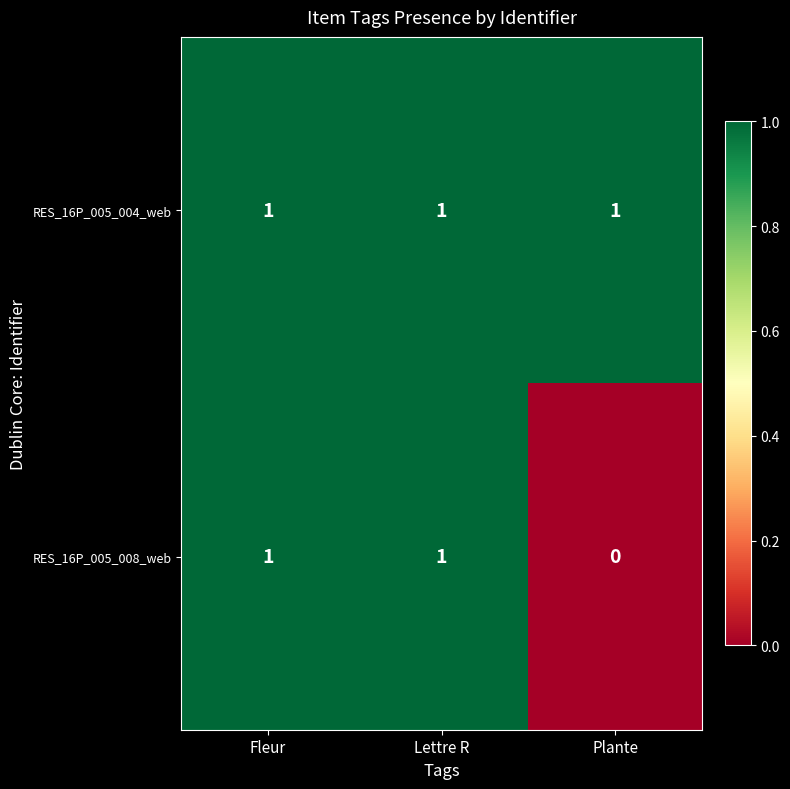

Which series changed the most between Fleur and Plante?

RES_16P_005_008_web